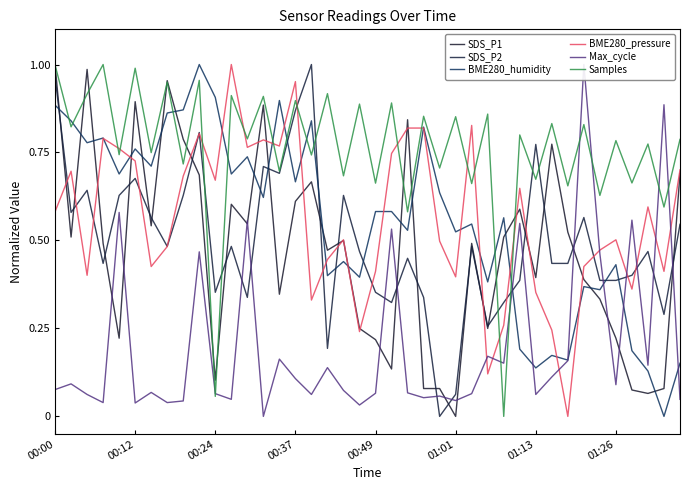

The BME280_humidity series shows 0.8 at 00:12. True or false?

True